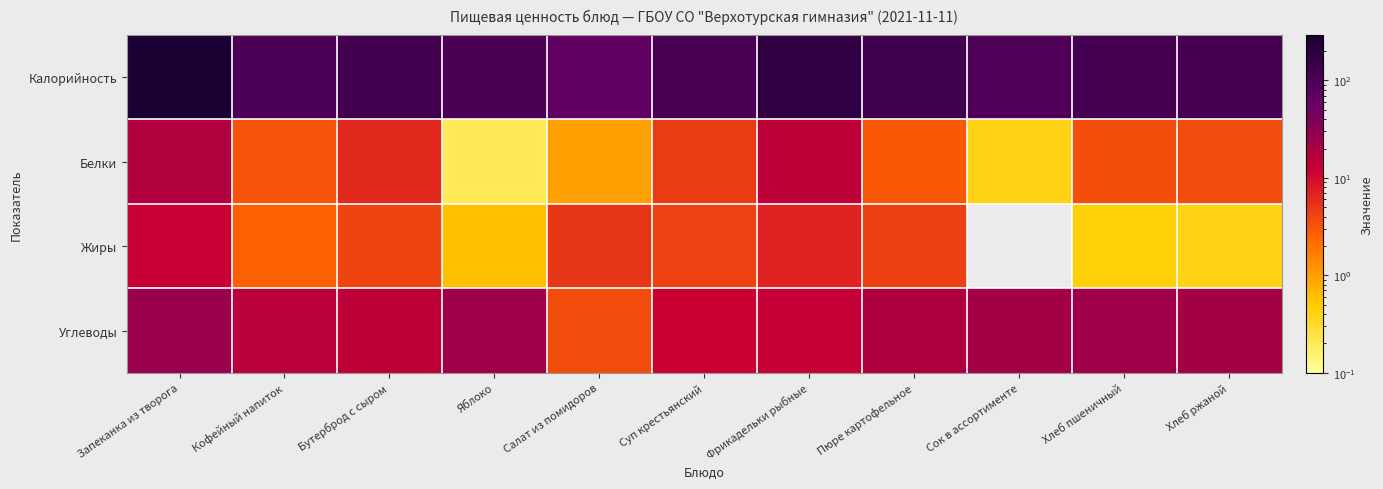

What is the total value across all series at Яблоко?

129.4